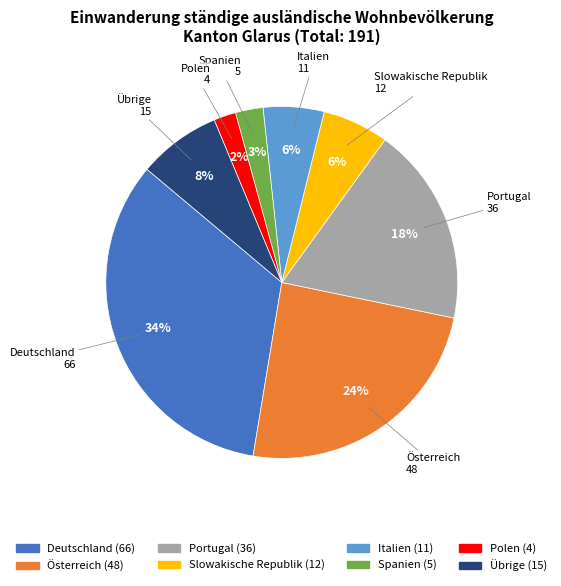

What percentage is the Polen slice, to the nearest percent?

2%